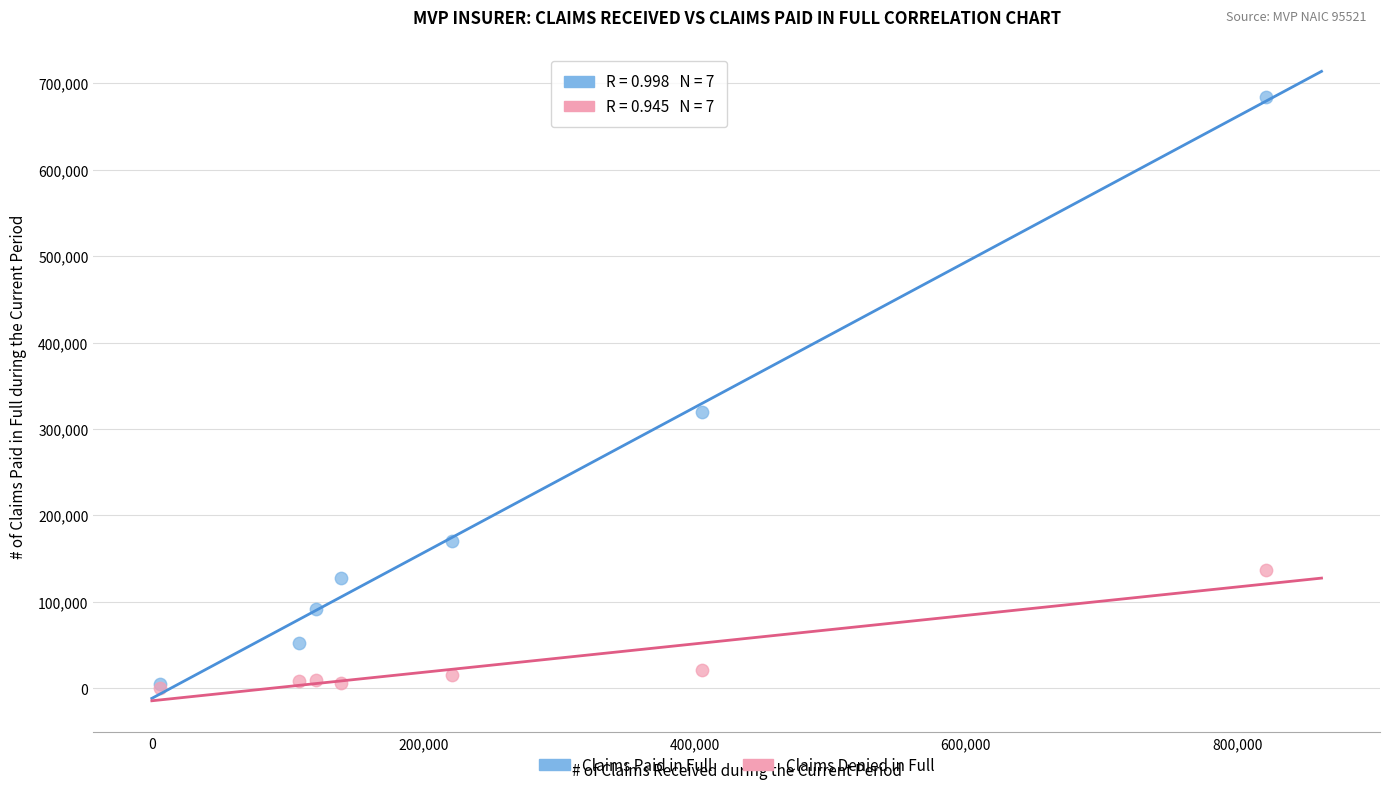

Which series has the widest spread of Y values?

Claims Paid in Full